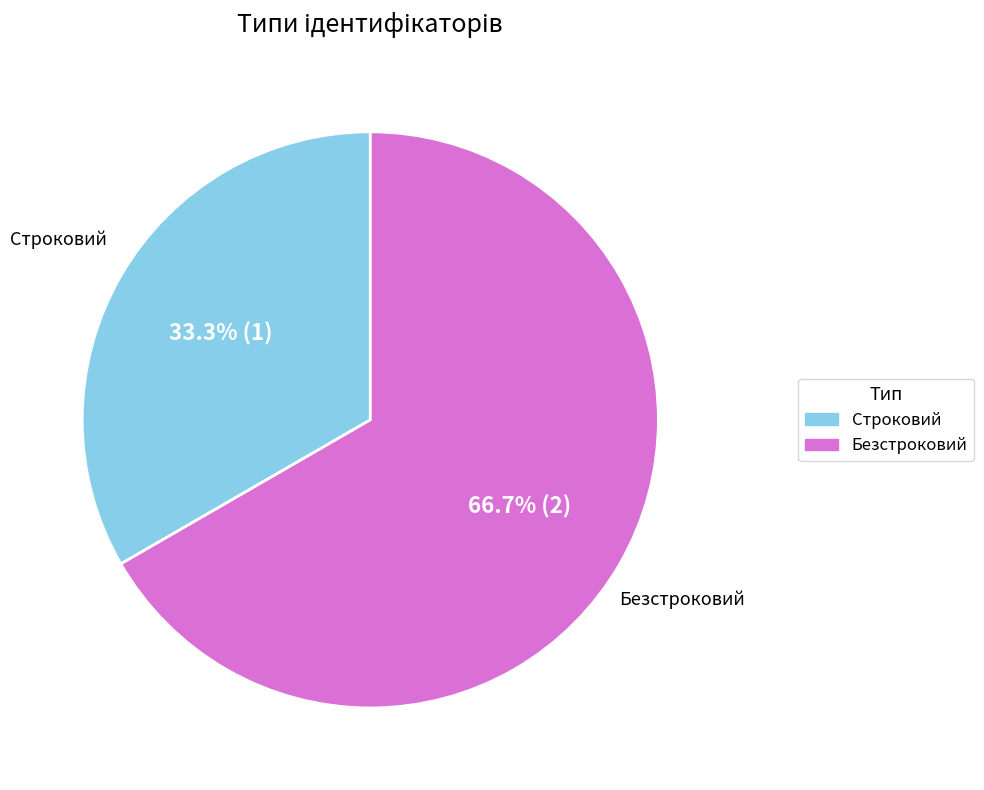

What is the majority slice?

Безстроковий